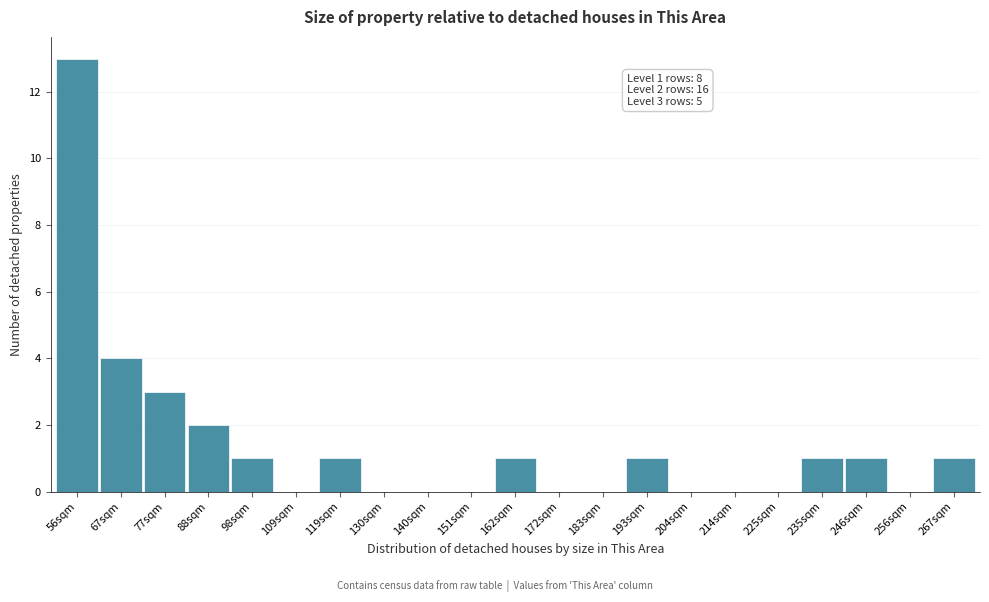

Reading left to right, what are all the values shown in this chart?

56sqm=13	67sqm=4	77sqm=3	88sqm=2	98sqm=1	109sqm=0	119sqm=1	130sqm=0	140sqm=0	151sqm=0	162sqm=1	172sqm=0	183sqm=0	193sqm=1	204sqm=0	214sqm=0	225sqm=0	235sqm=1	246sqm=1	256sqm=0	267sqm=1